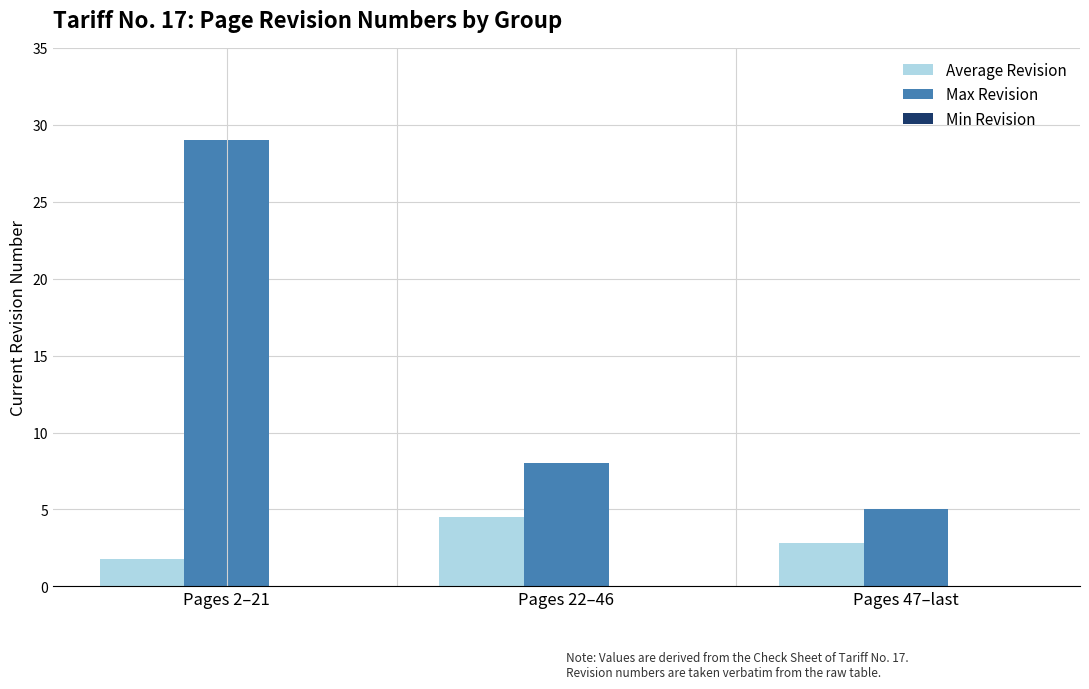

At how many categories does at least one series exceed 4?

3